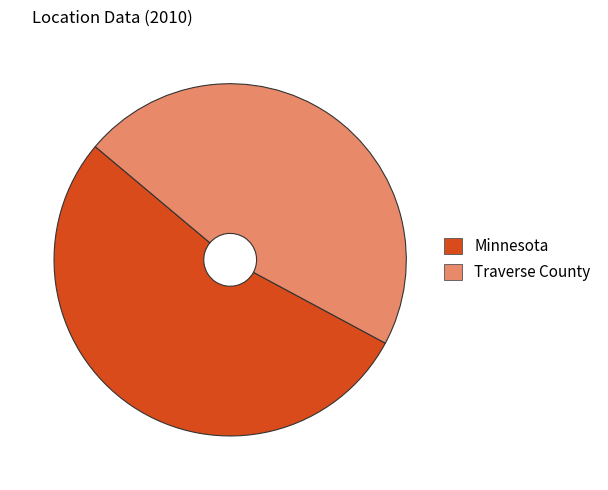

Which category has the biggest portion of the pie?

Minnesota